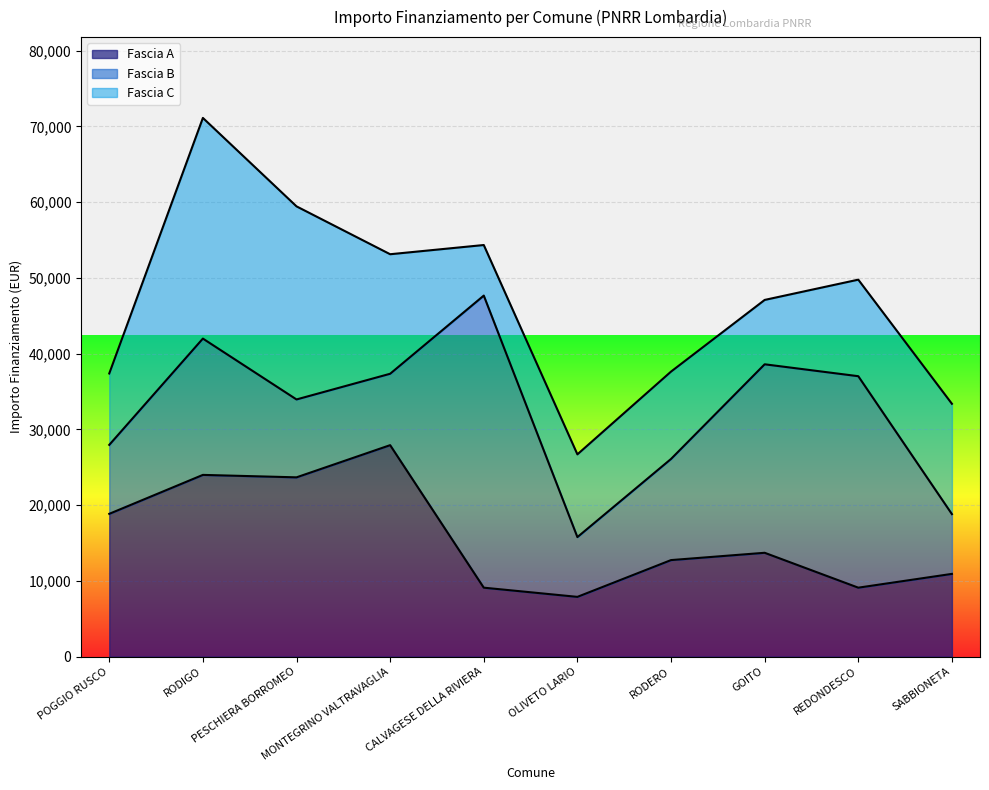

Where is the first local minimum for Fascia C?

CALVAGESE DELLA RIVIERA